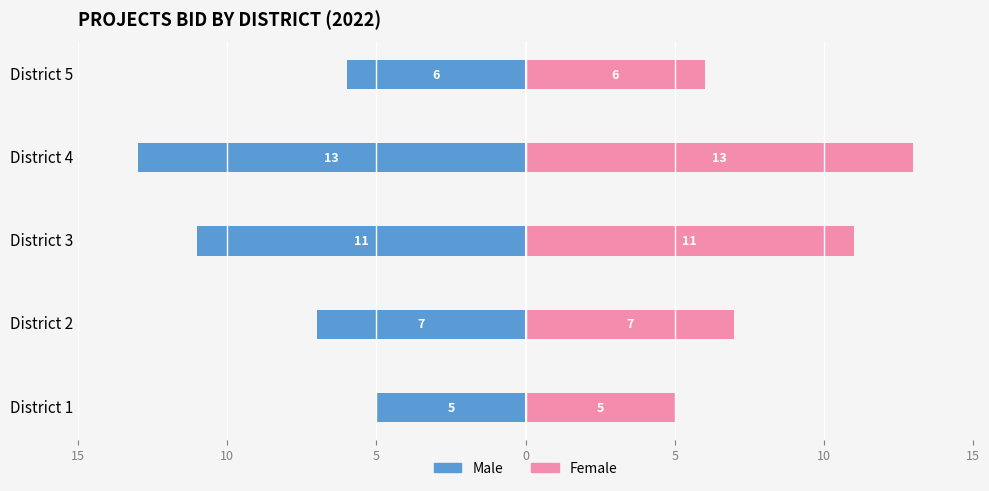

How many values in the Female series are below 7?

2